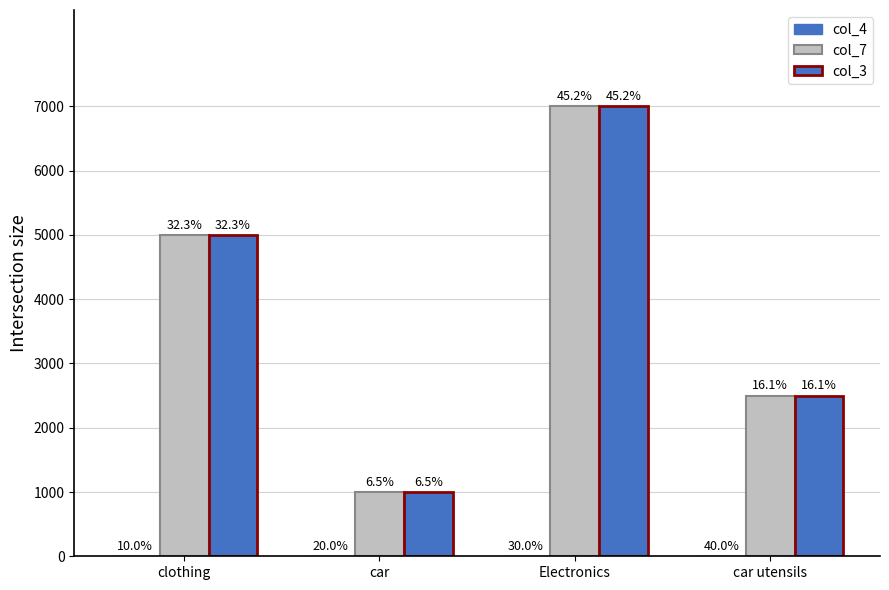

What is the spread (max minus min) of values at clothing?

4999